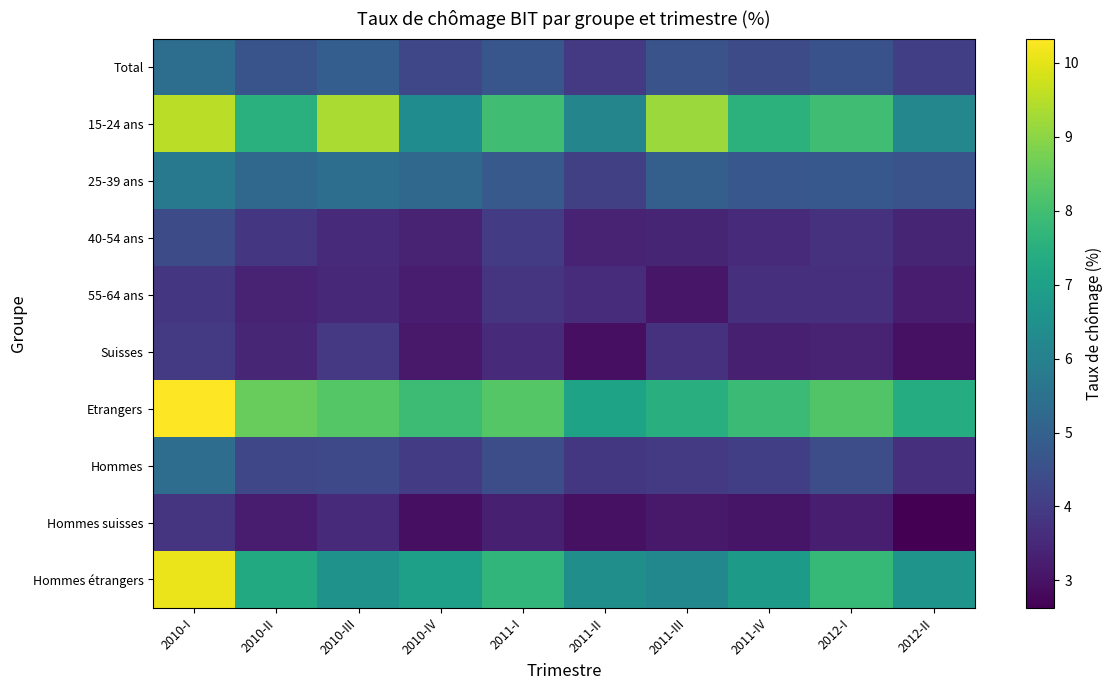

Which series has the largest range (max minus min)?

Hommes étrangers